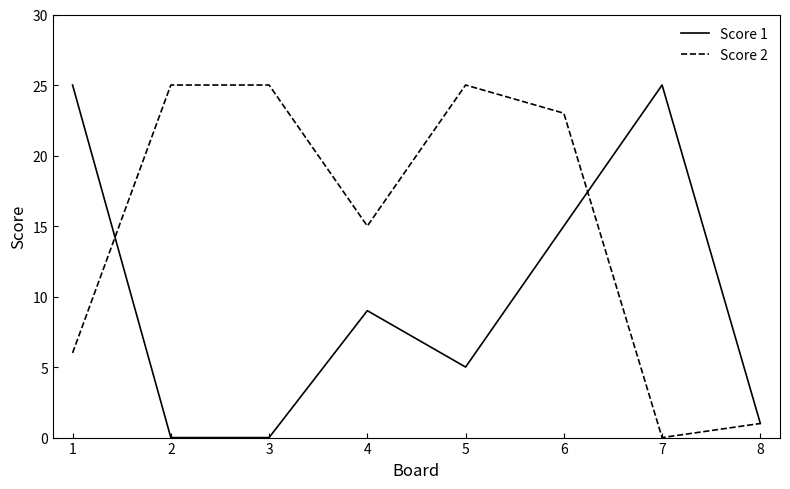

What is the average value of the Score 1 series?

10